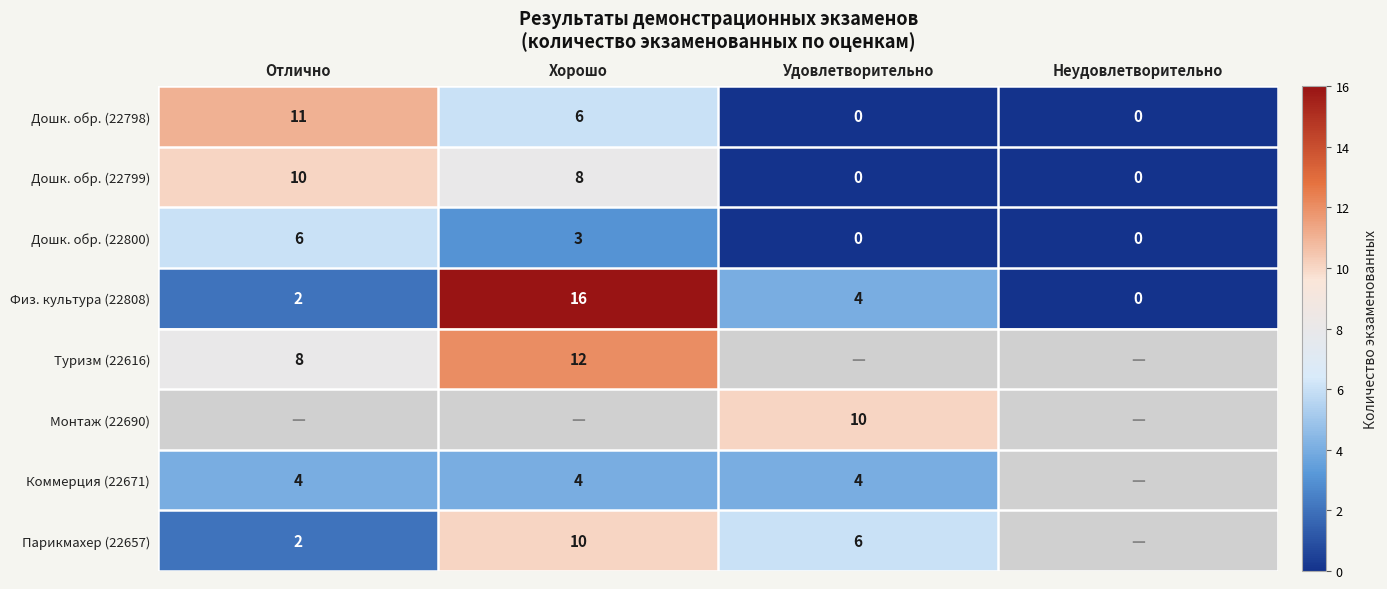

True or false: Коммерция (22671) has a value of 6.8 at Отлично.

False